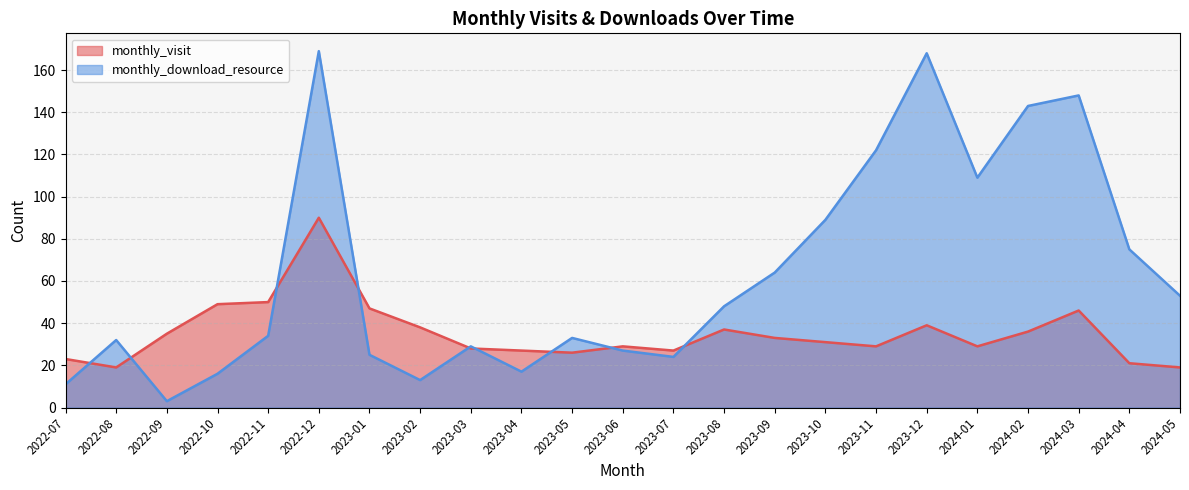

Between 2022-12 and 2023-06, which is larger?

2022-12